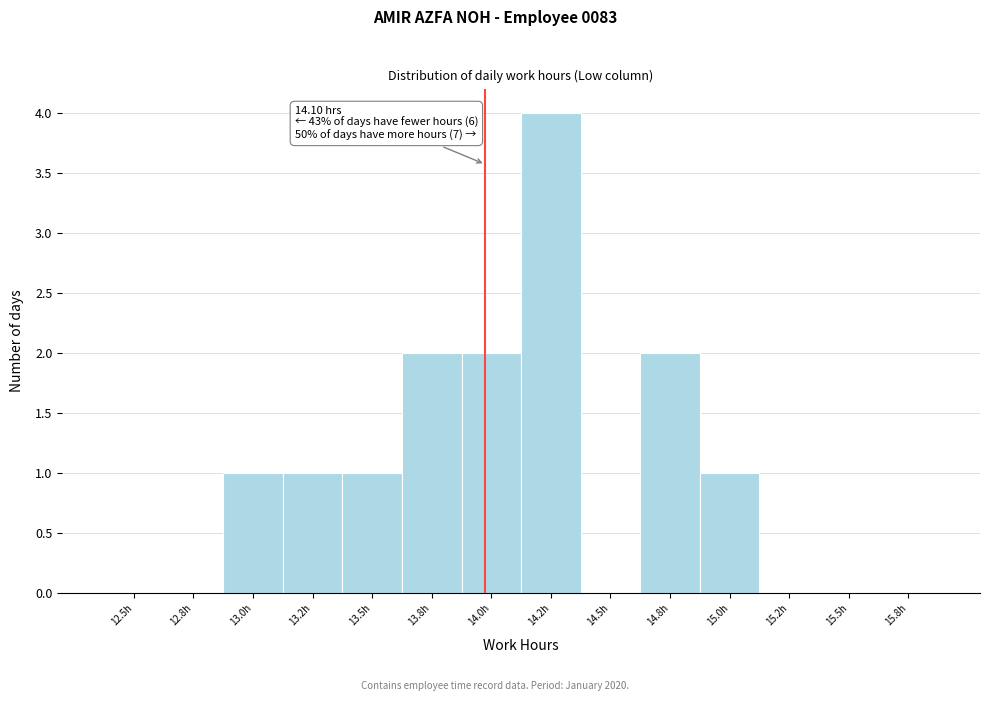

Reading left to right, extract all data points from this chart.

12.5h=0	12.8h=0	13.0h=1	13.2h=1	13.5h=1	13.8h=2	14.0h=2	14.2h=4	14.5h=0	14.8h=2	15.0h=1	15.2h=0	15.5h=0	15.8h=0